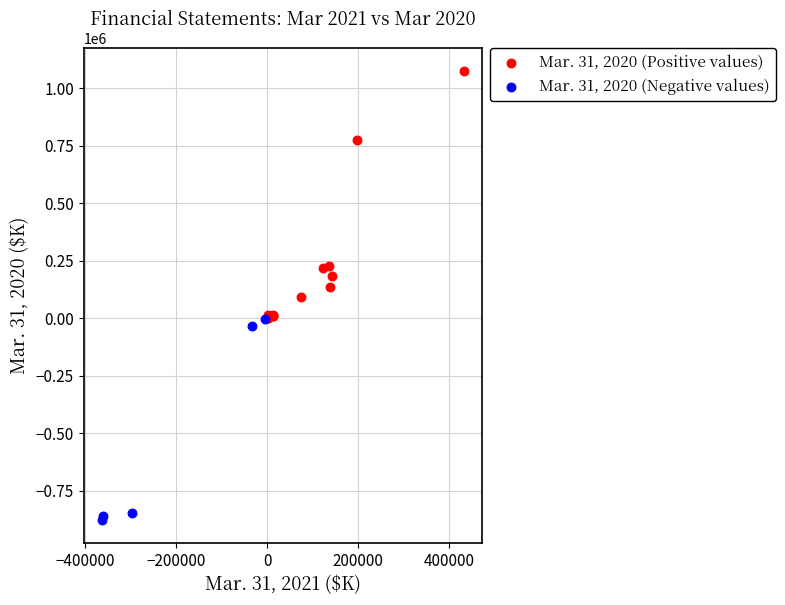

Which series contains the highest Y value?

Mar. 31, 2020 (Positive values)